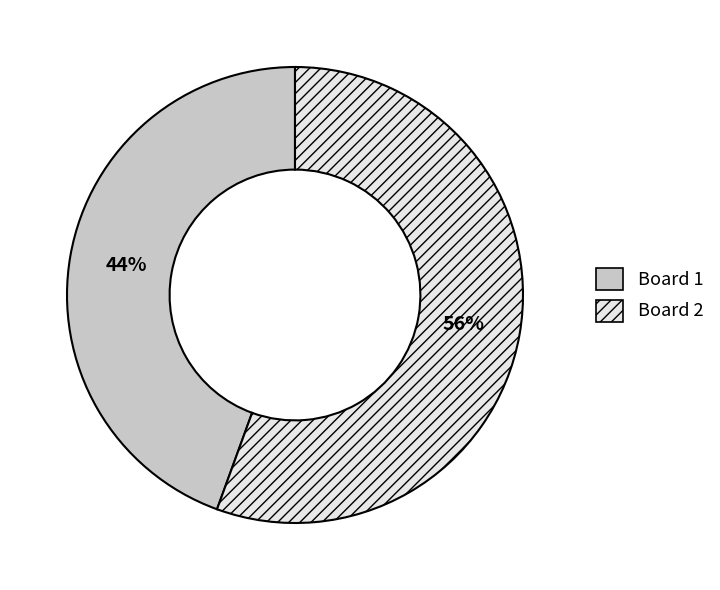

True or false: Board 1 accounts for 54% of the total.

False